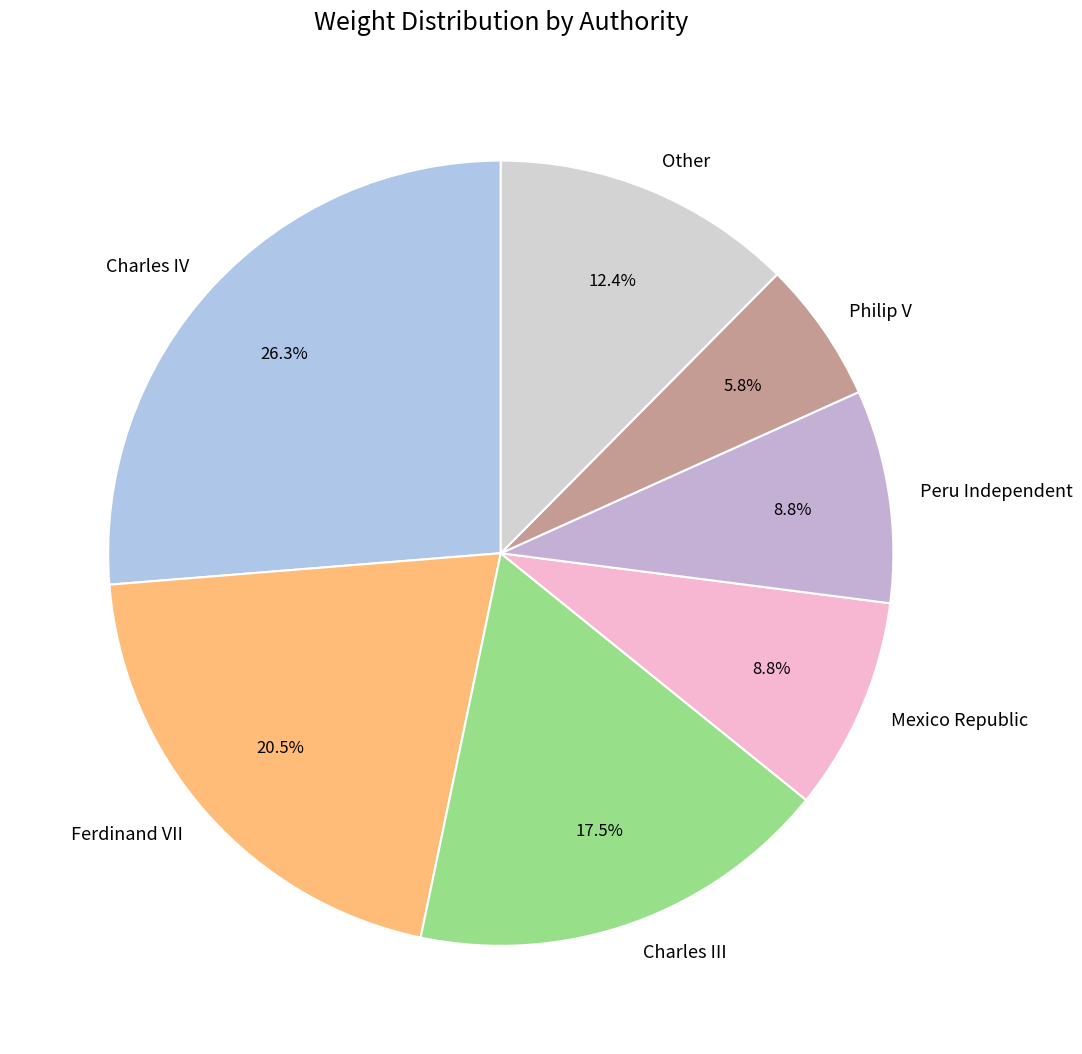

Count the number of slices in the pie.

7